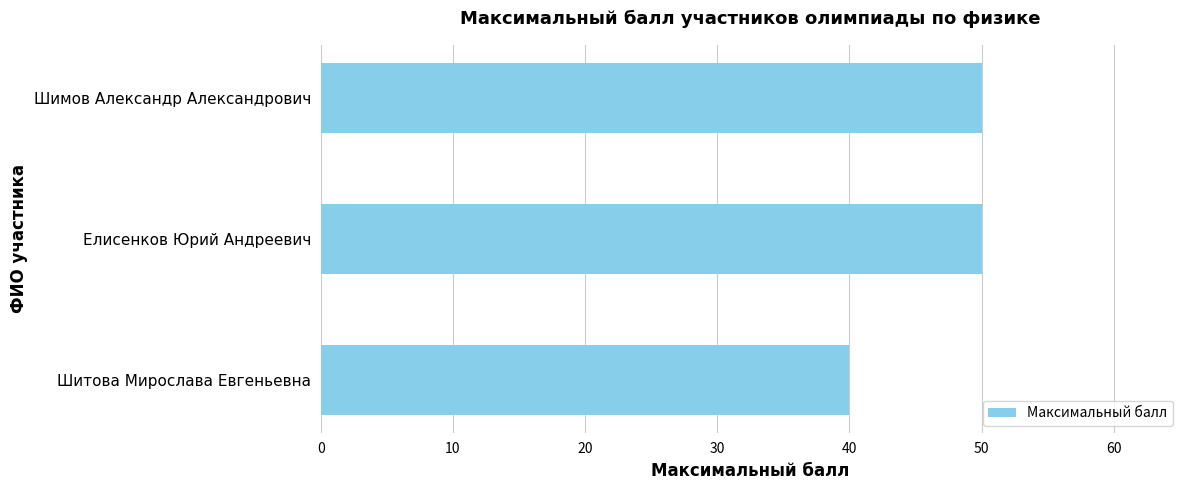

Reading bottom to top, what are all the values shown in this chart?

Шитова Мирослава Евгеньевна=40	Елисенков Юрий Андреевич=50	Шимов Александр Александрович=50